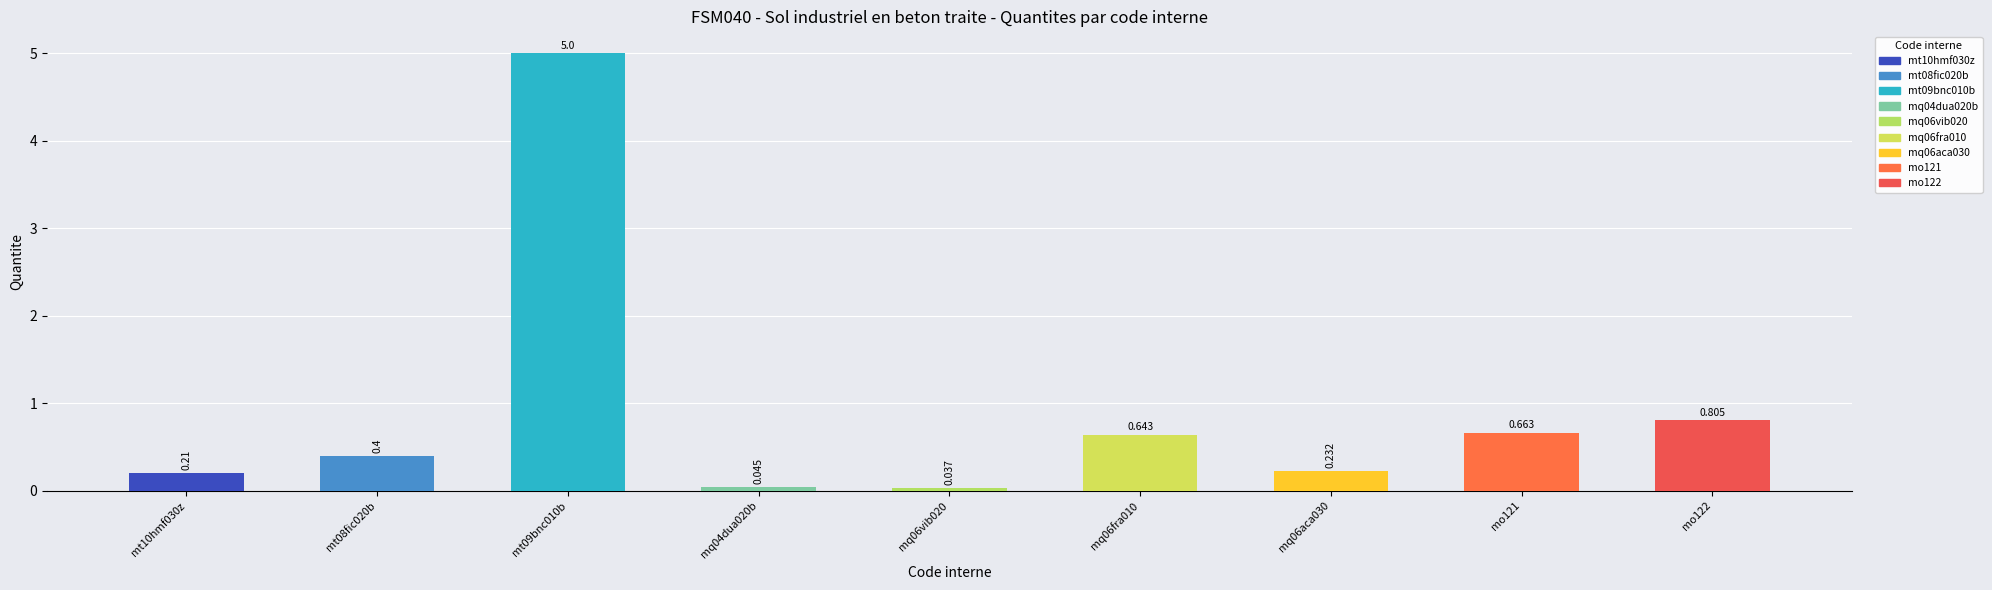

Reading right to left, what are all the values shown in this chart?

0.8	0.7	0.2	0.6	0.0	0.0	5.0	0.4	0.2